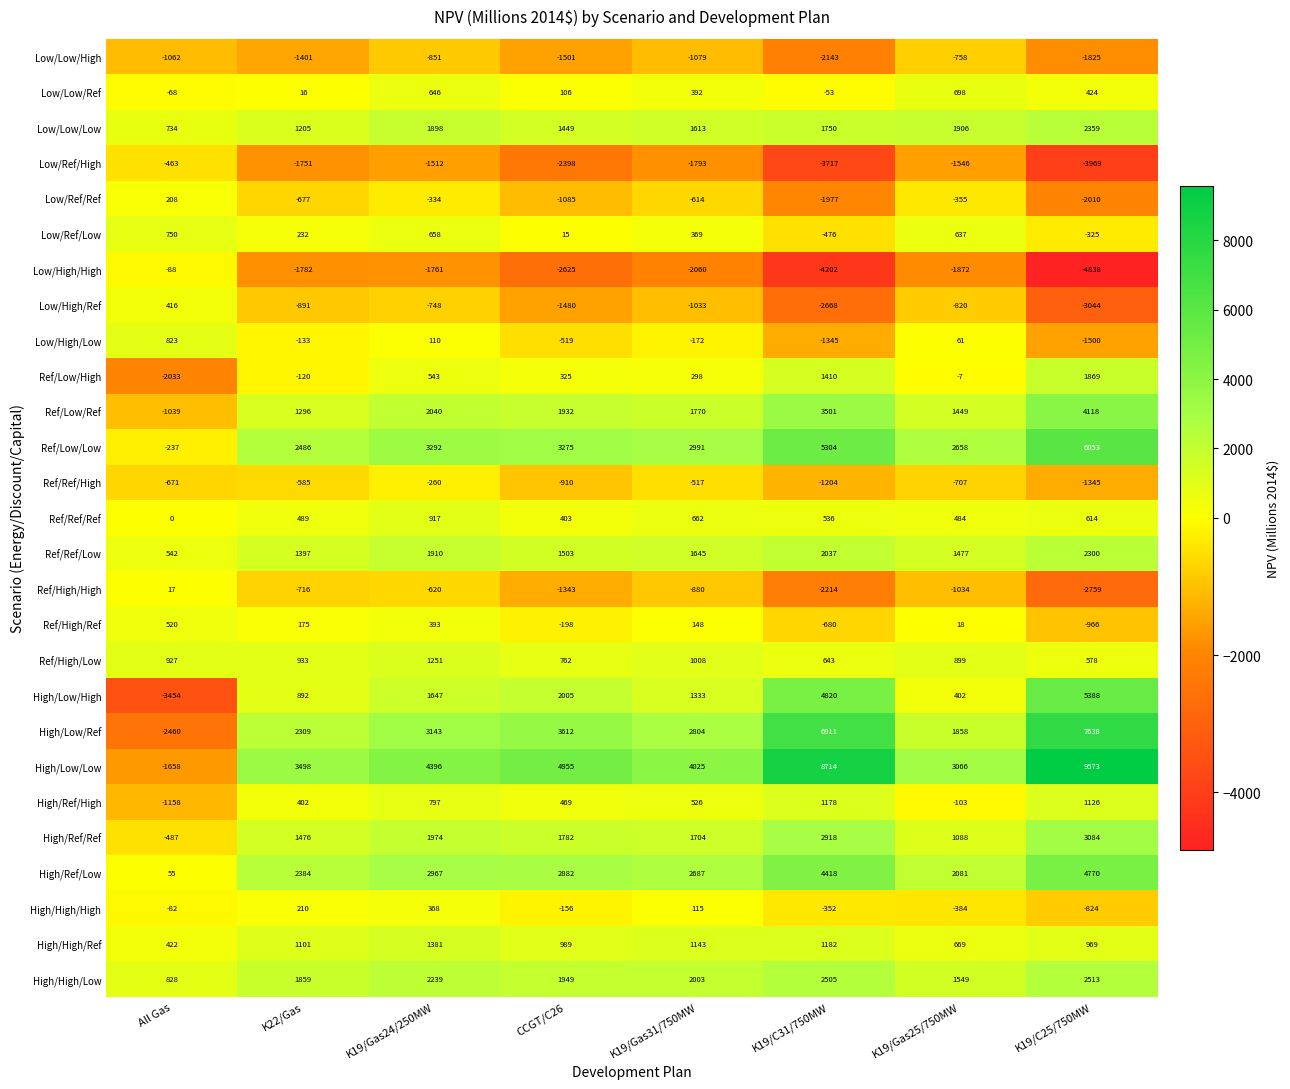

What is the sum of all Low/High/Low values?

-2675